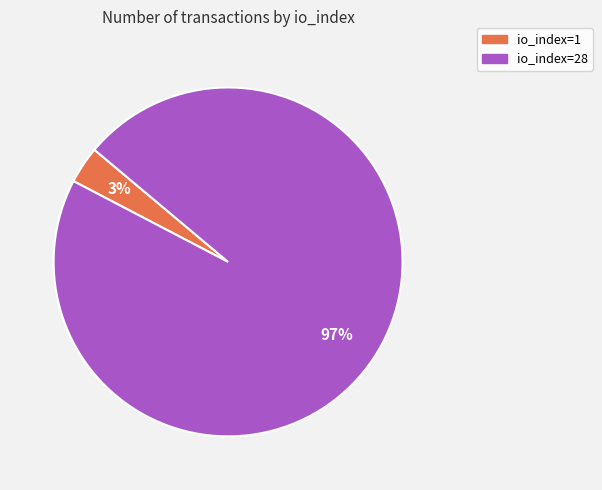

How many slices are in this pie chart?

2